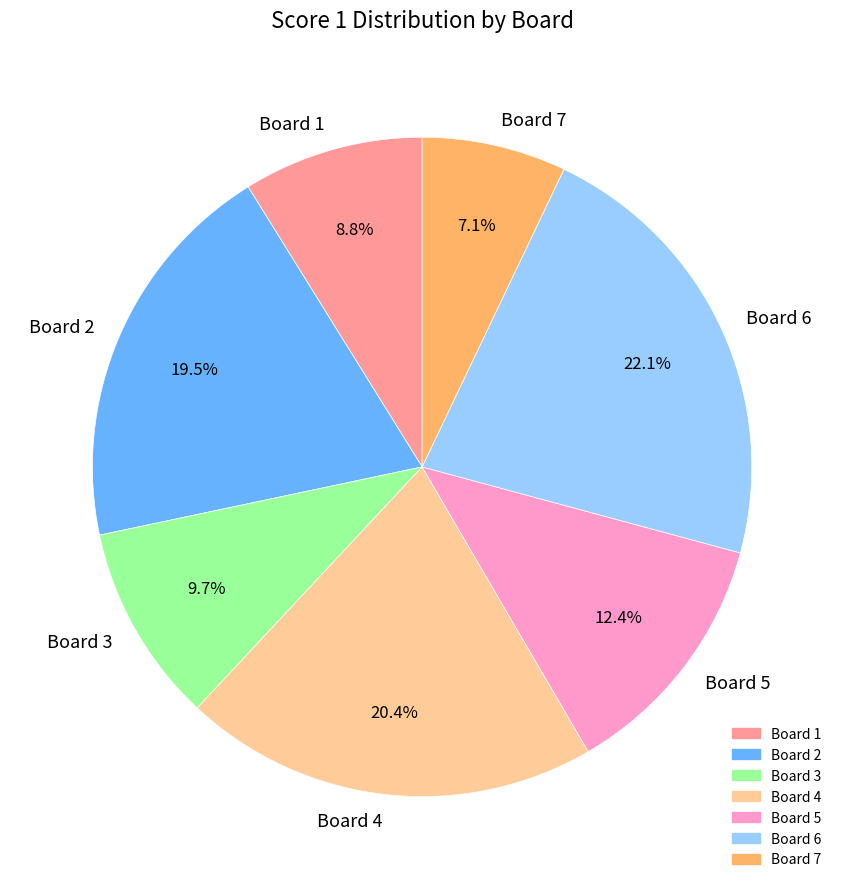

Count the number of slices in the pie.

7